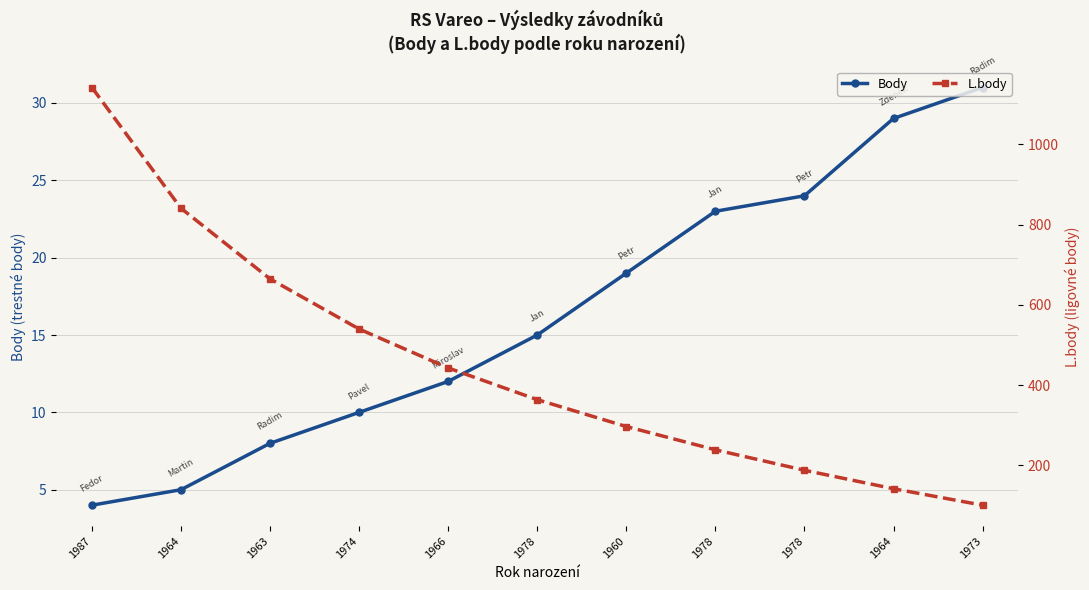

What is the sum of all L.body values?

4962